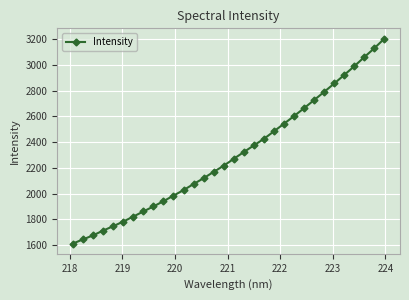

What is the value of the 10th point from the left?

1941.5